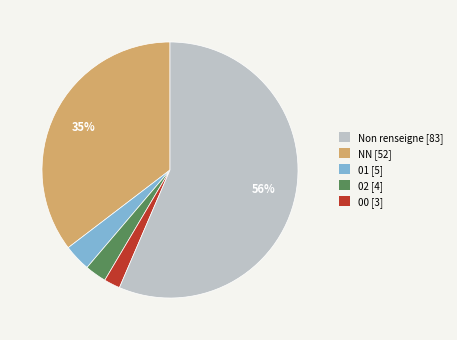

To the nearest percent, what is the average slice percentage?

20%